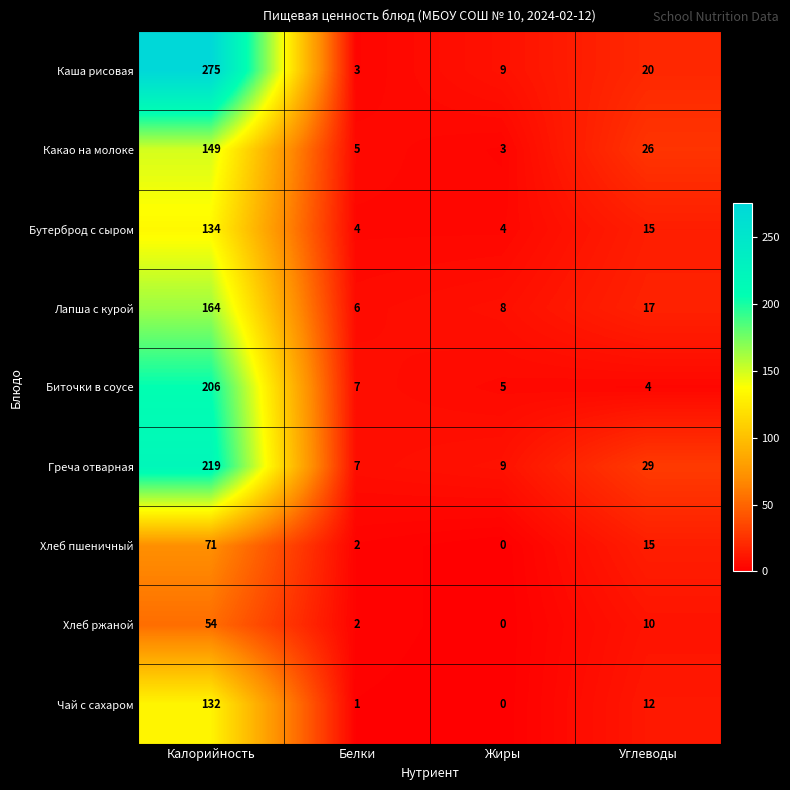

What is the average value of the Чай с сахаром series?

36